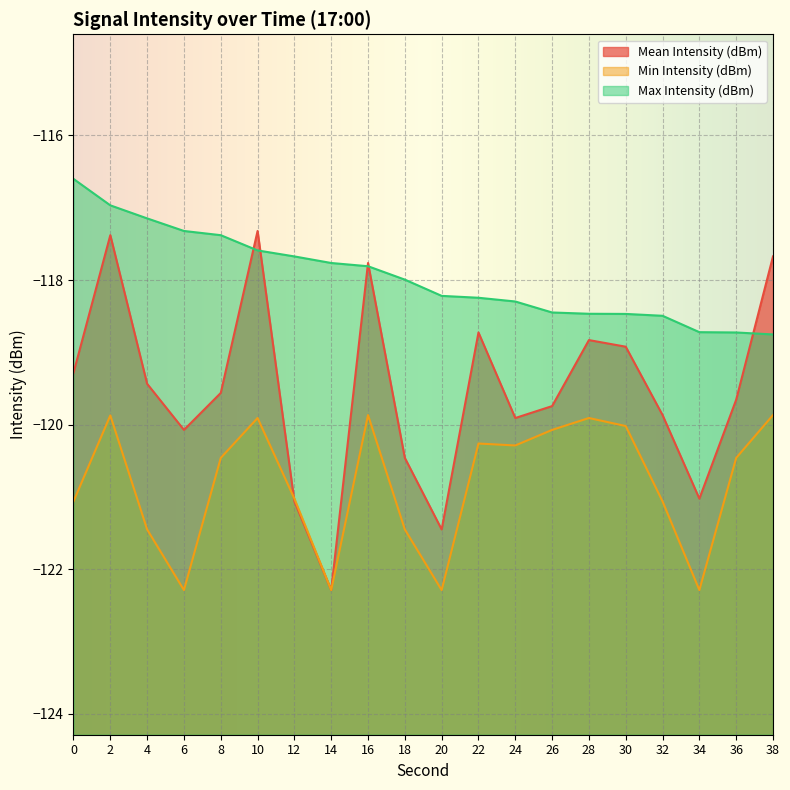

Which series changed the most between 10 and 32?

Mean Intensity (dBm)